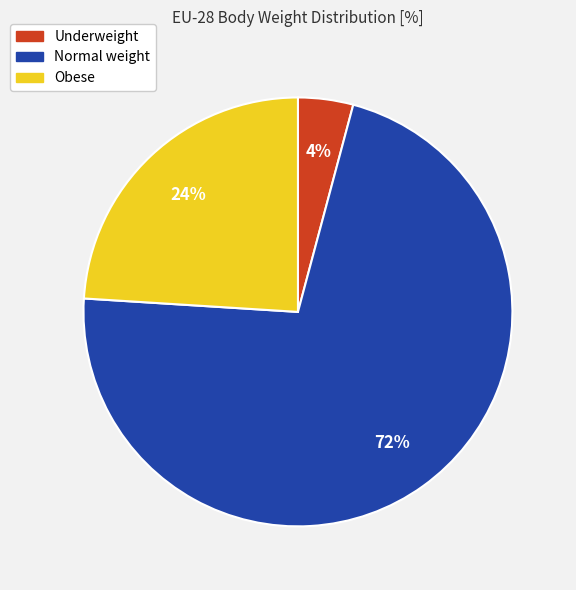

Do Normal weight and Obese together represent more than half of the pie?

Yes